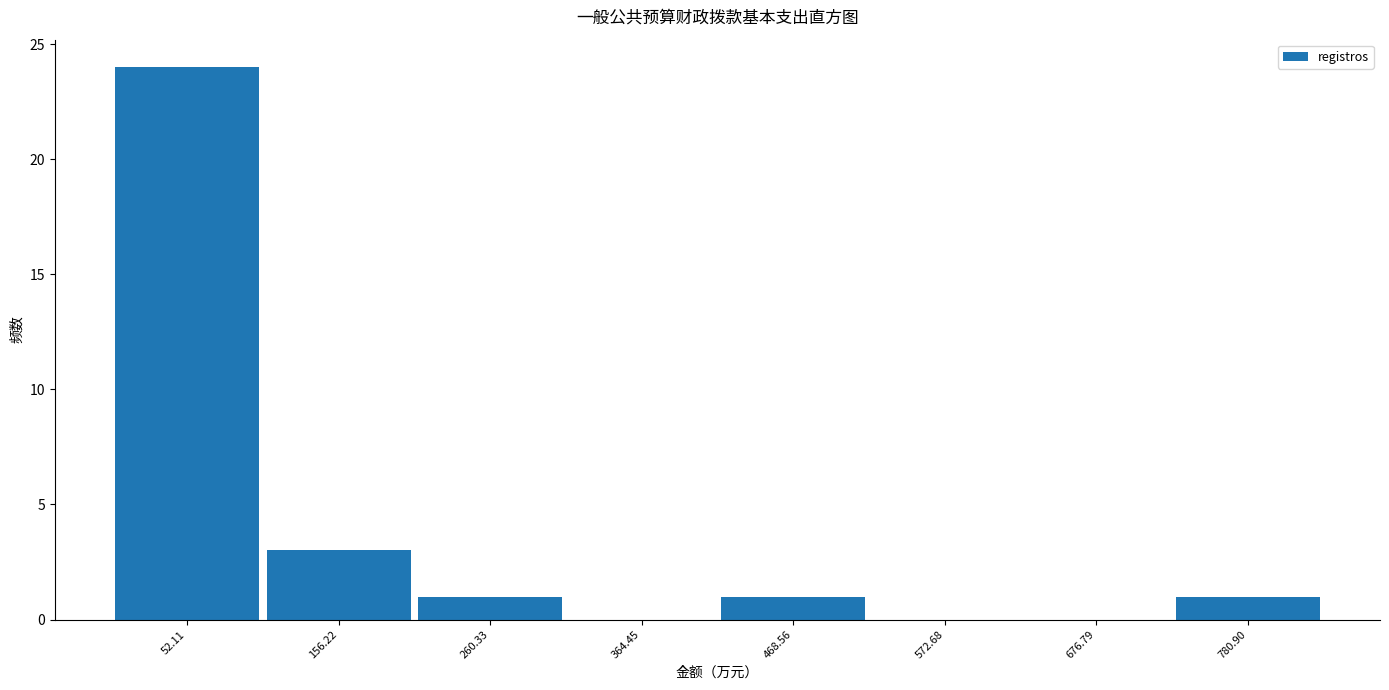

Reading left to right, transcribe this chart: for each bar, give the range it covers on the x-axis and its height. Neither the bar edges nor the heights are printed on the chart, so give them approximately, as read against the axes.

0 to 100: 24
100 to 200: 3
200 to 320: 1
320 to 420: 0
420 to 520: 1
520 to 620: 0
620 to 720: 0
720 to 840: 1